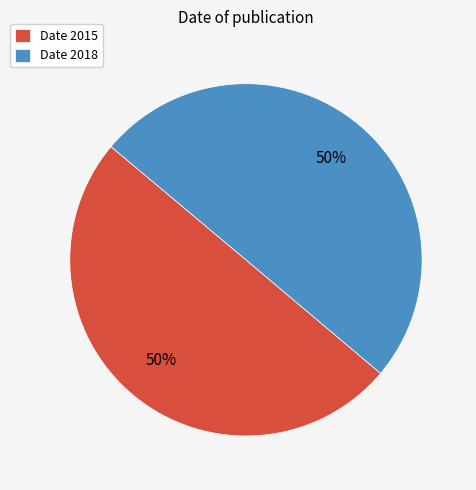

What percentage is the Date 2018 slice, to the nearest percent?

50%